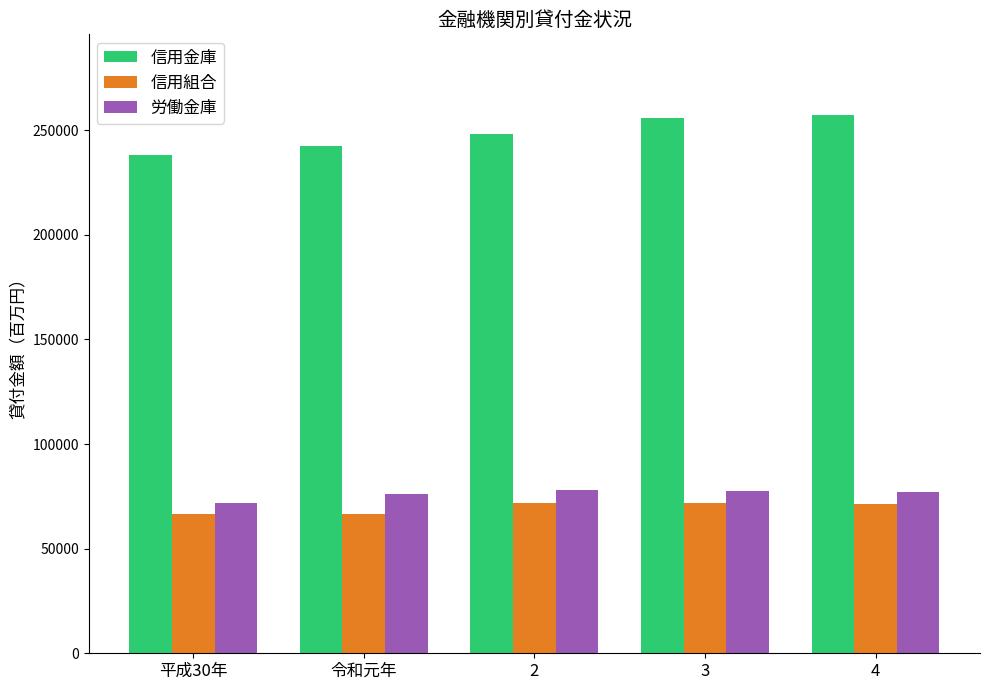

How many bars are there in total?

15